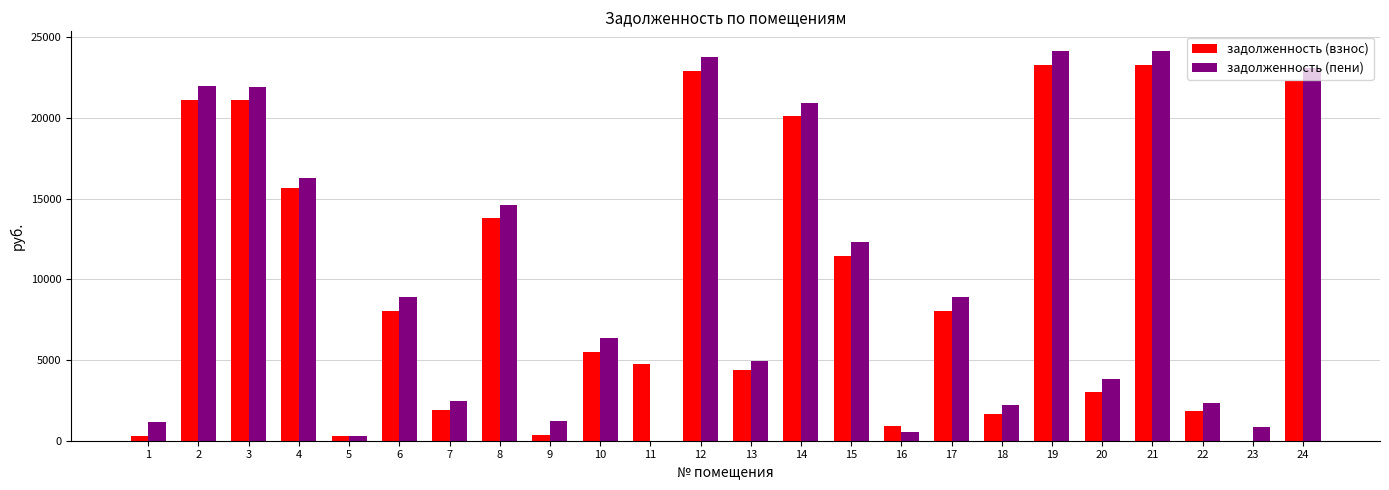

How many values in the задолженность (взнос) series exceed 8038?

12